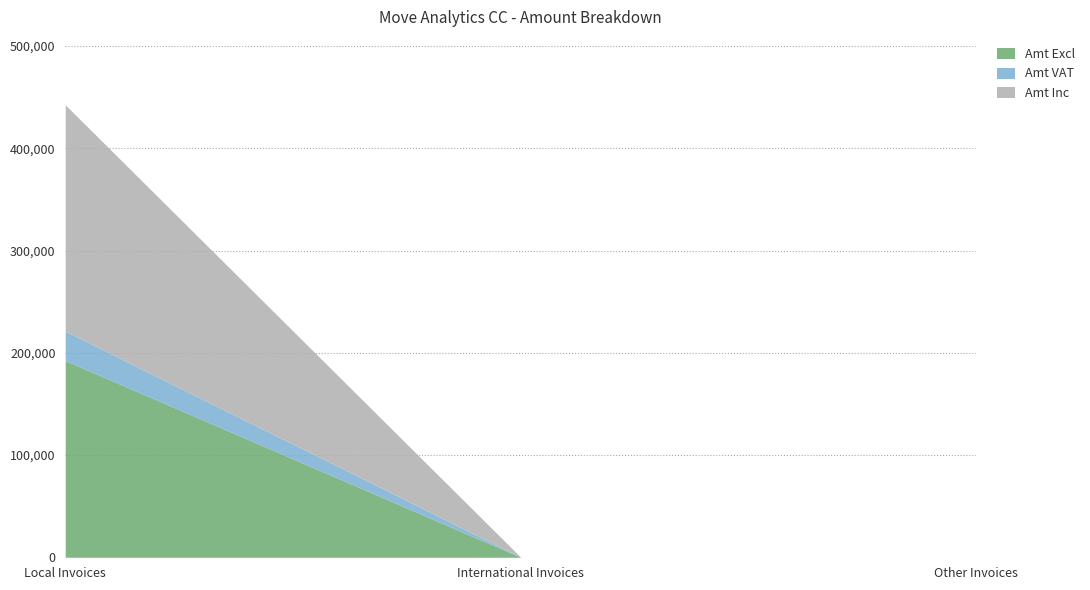

At which category is the sum across all series the highest?

Local Invoices